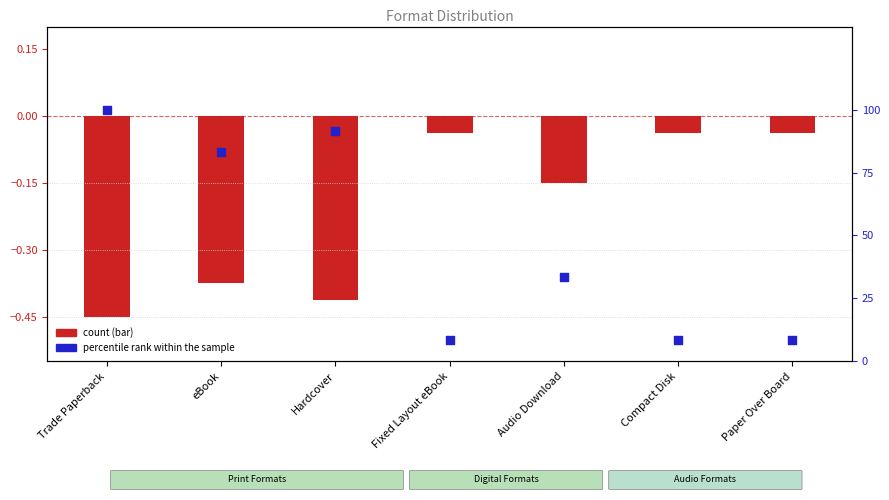

What is the change in value from Fixed Layout eBook to Audio Download?

+25.0